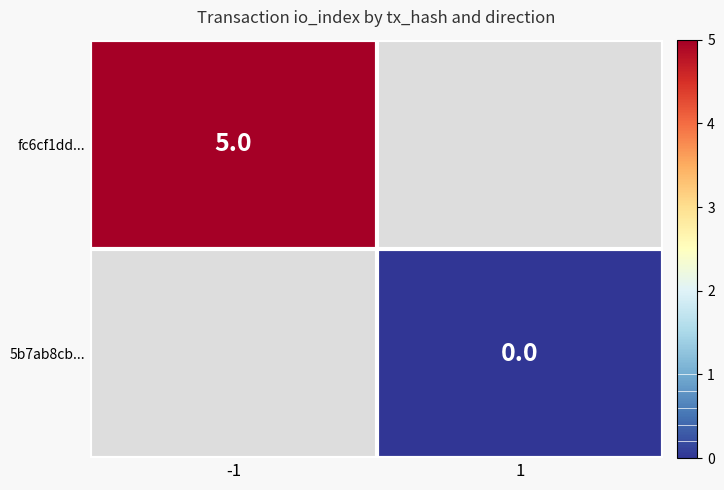

Is it true that fc6cf1dd... equals 7 at -1?

False